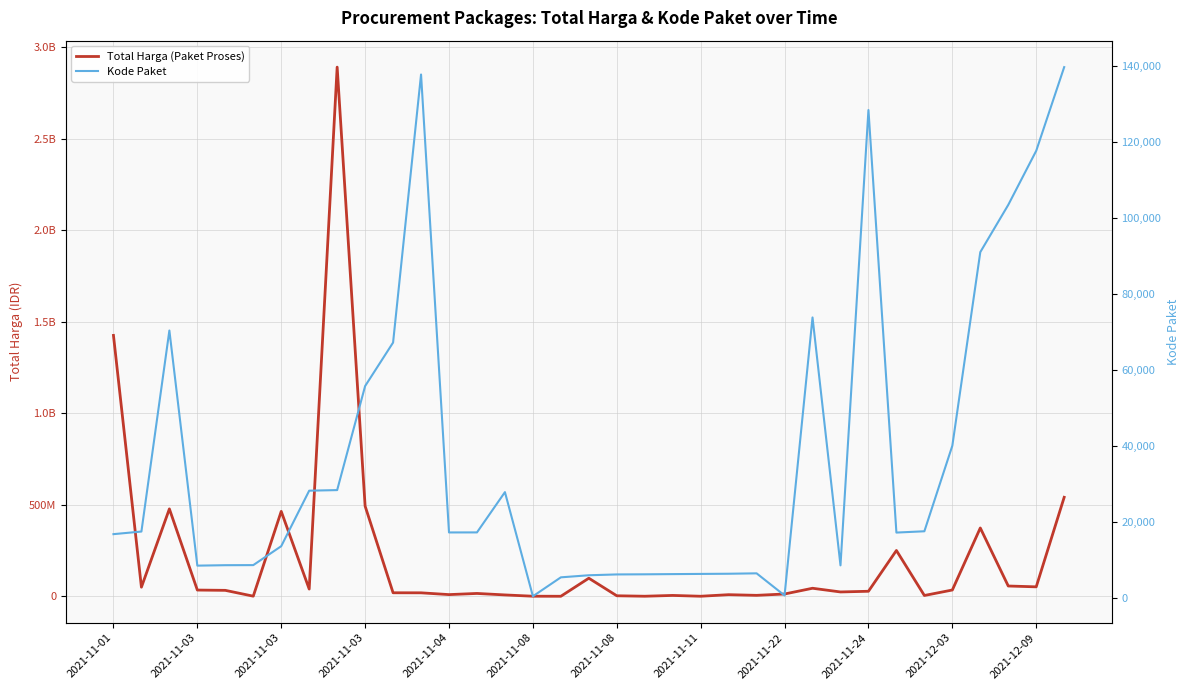

At which category does Total Harga (Paket Proses) reach its first local valley?

2021-11-03